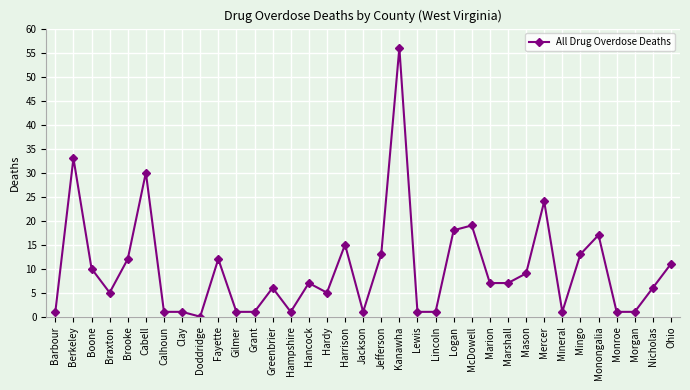

Reading left to right, what are all the values shown in this chart?

1	33	10	5	12	30	1	1	0	12	1	1	6	1	7	5	15	1	13	56	1	1	18	19	7	7	9	24	1	13	17	1	1	6	11